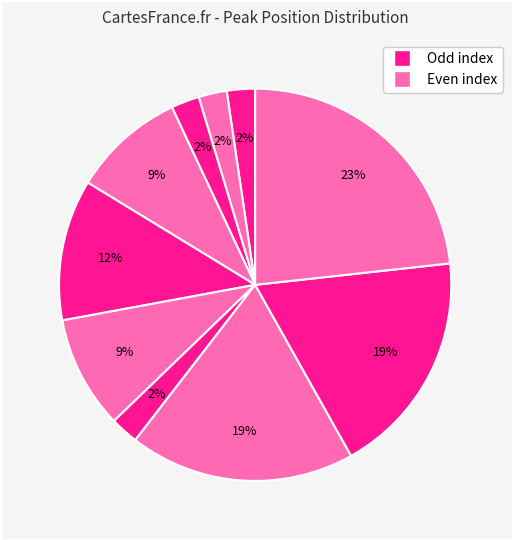

How many slices are in this pie chart?

10